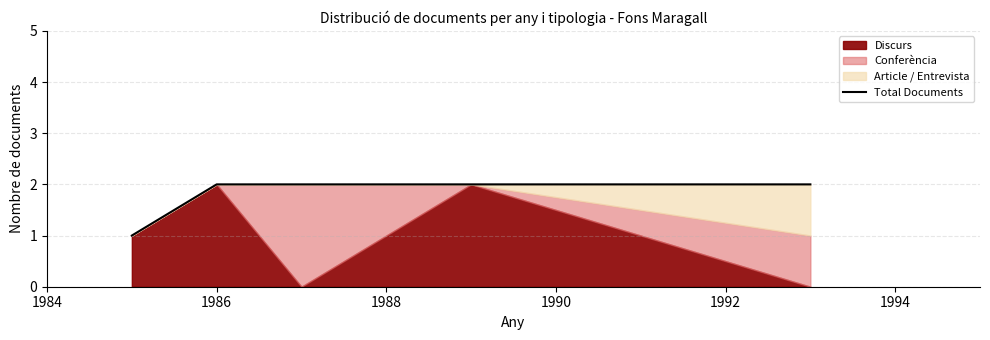

Rank the categories by value from highest to lowest.

1986, 1988, 1990, 1992, 1984